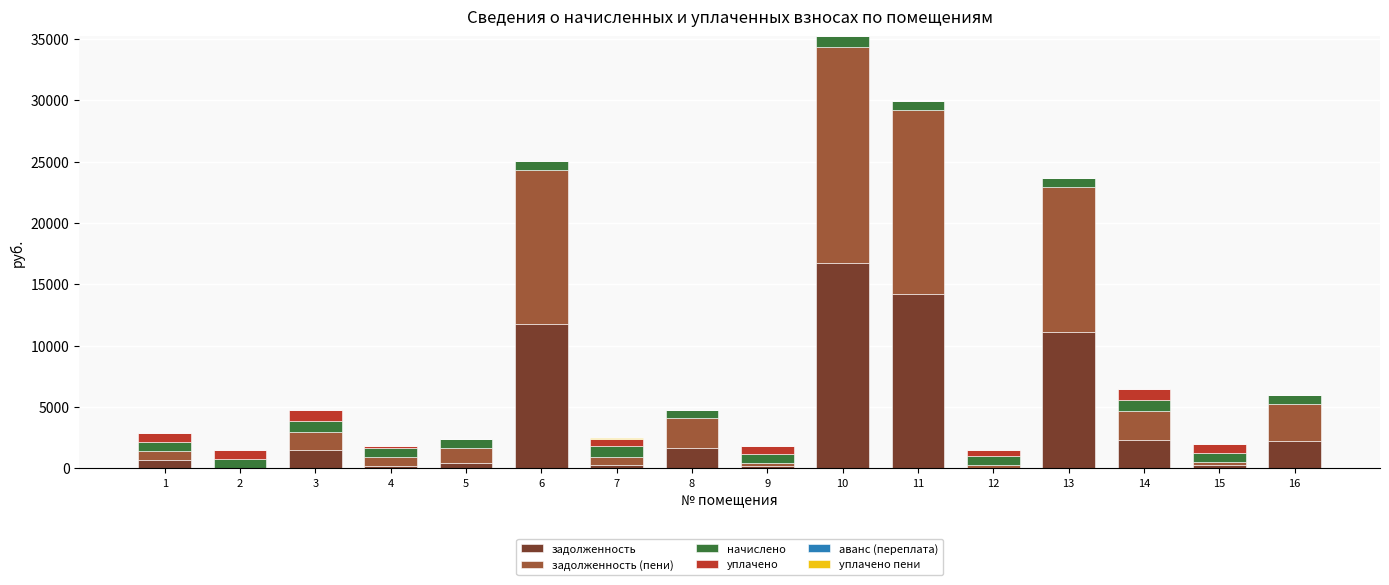

What value does the задолженность series have at 9?

233.1